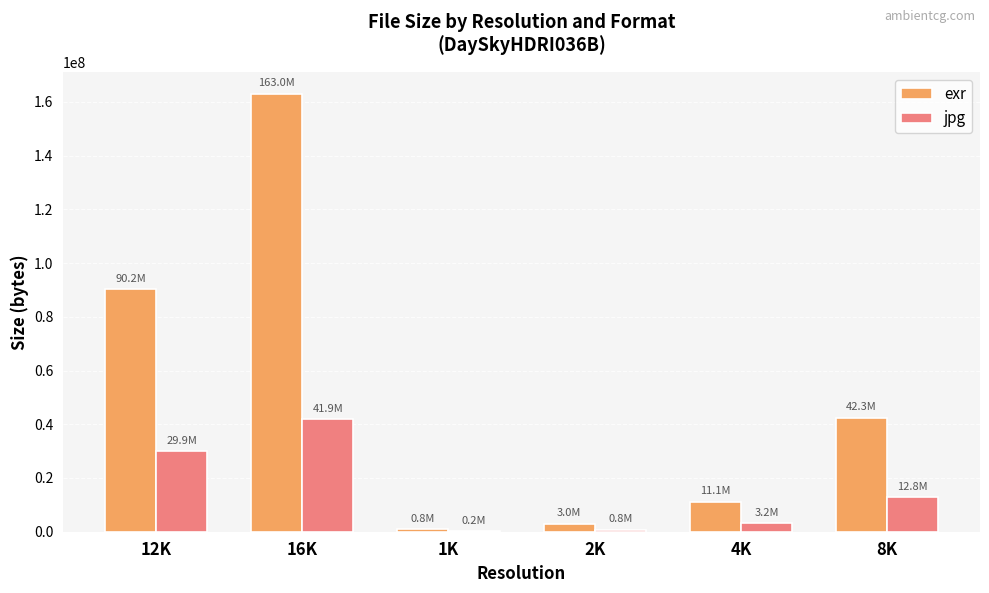

Which series has the widest spread of values?

exr